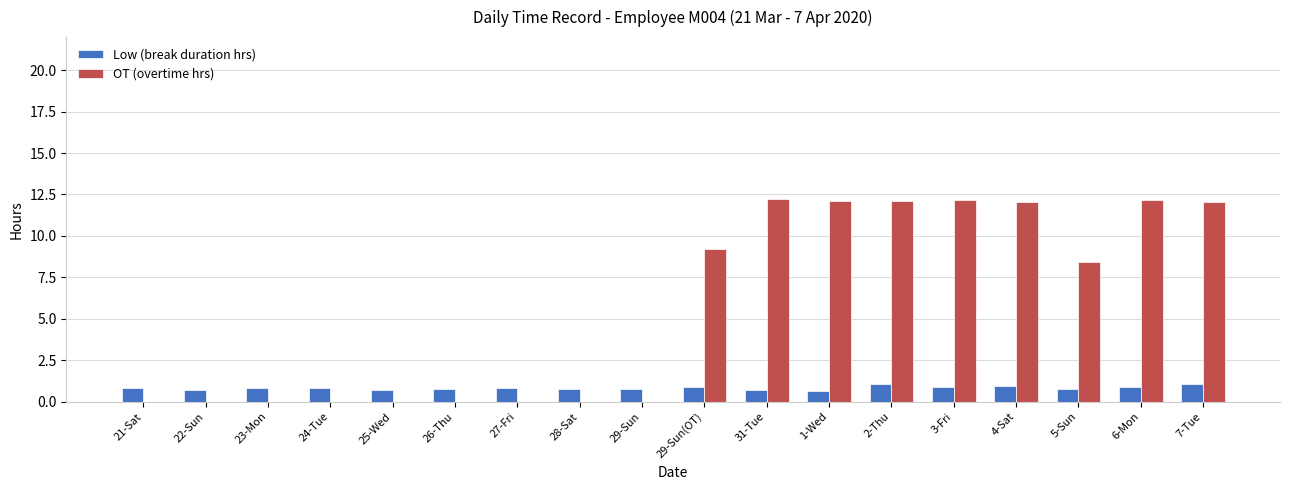

The value of OT (overtime hrs) at 23-Mon is 0.0. True or false?

True